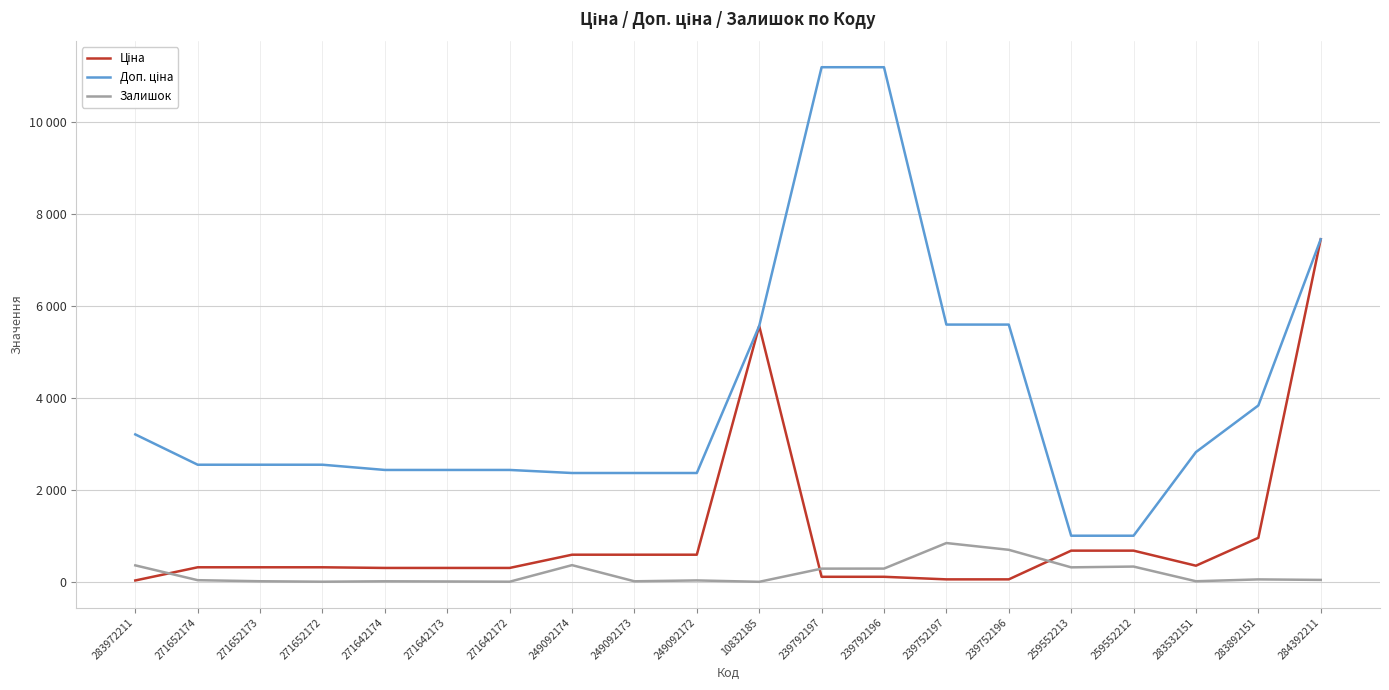

Is this an area chart (filled region under the line)?

No